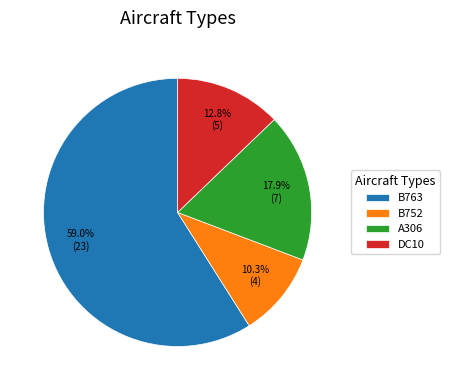

Which has a higher value, A306 or B752?

A306